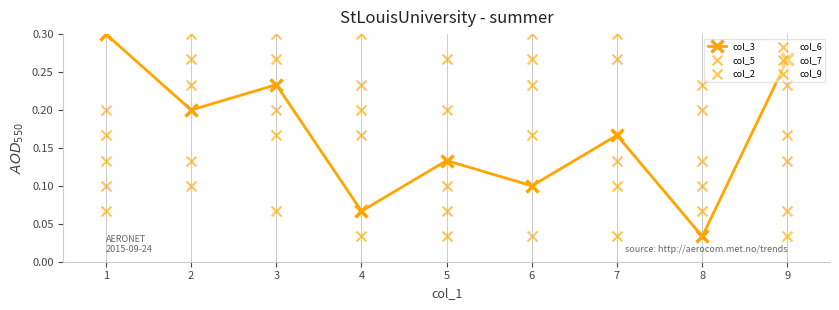

What are all the series names shown in the legend?

col_3, col_5, col_2, col_6, col_7, col_9